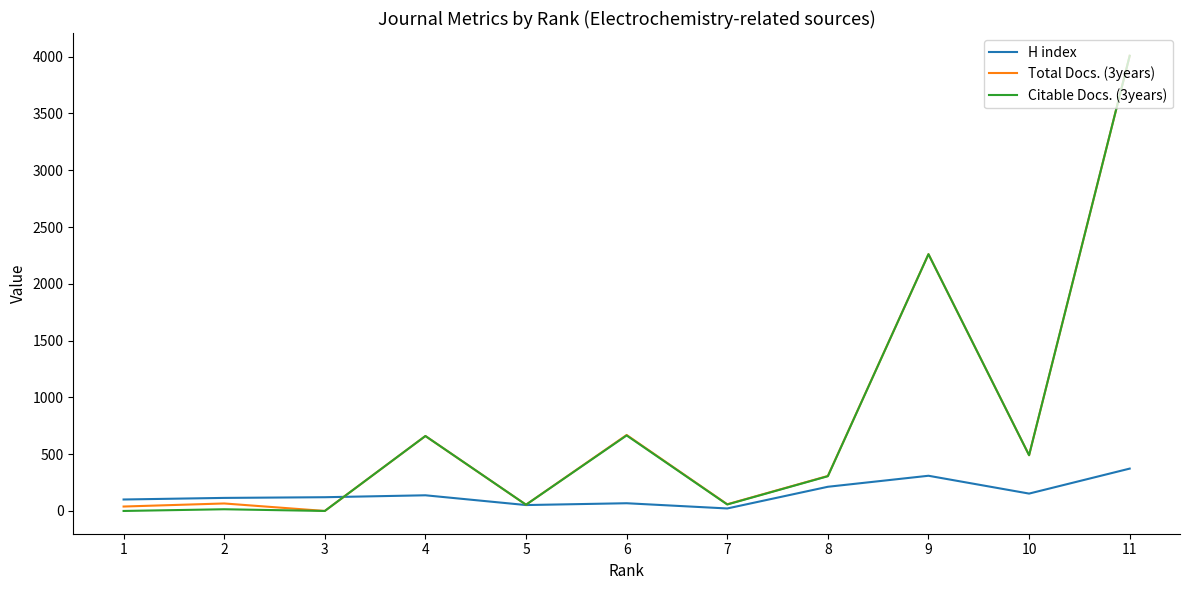

What is the sum of the Citable Docs. (3years) values at 5 and 6?

720